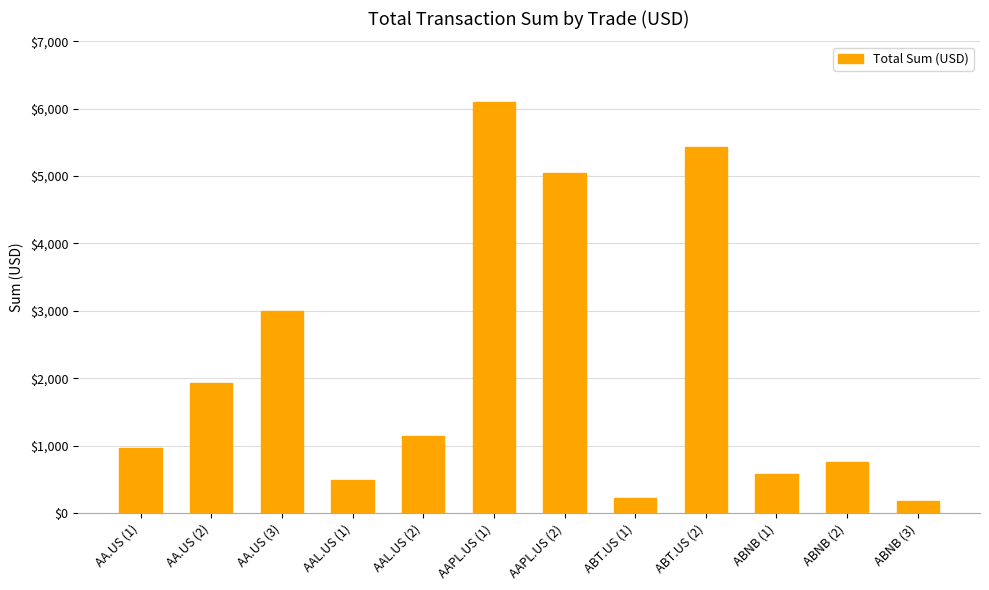

Which category has the highest value across all series?

AAPL.US (1)